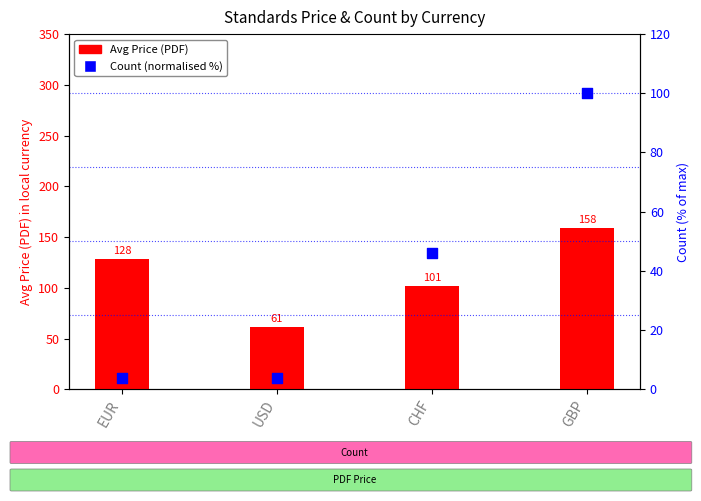

At how many categories does at least one series exceed 55?

4